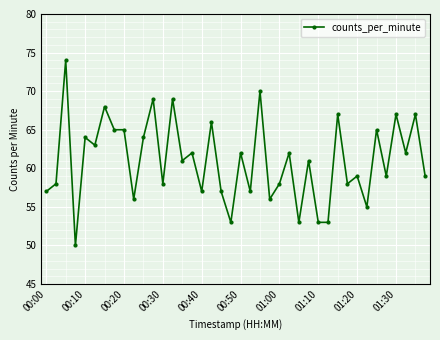

What is the minimum value shown in the chart?

50